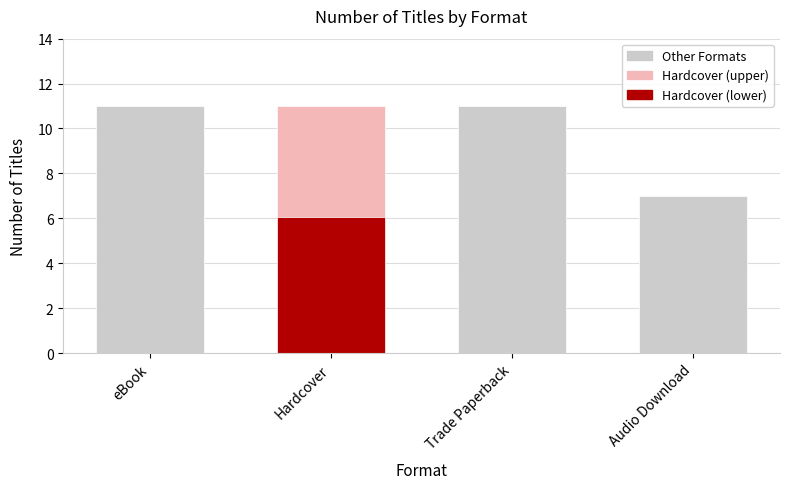

Reading left to right, list all the values displayed in this chart.

11	11	11	7